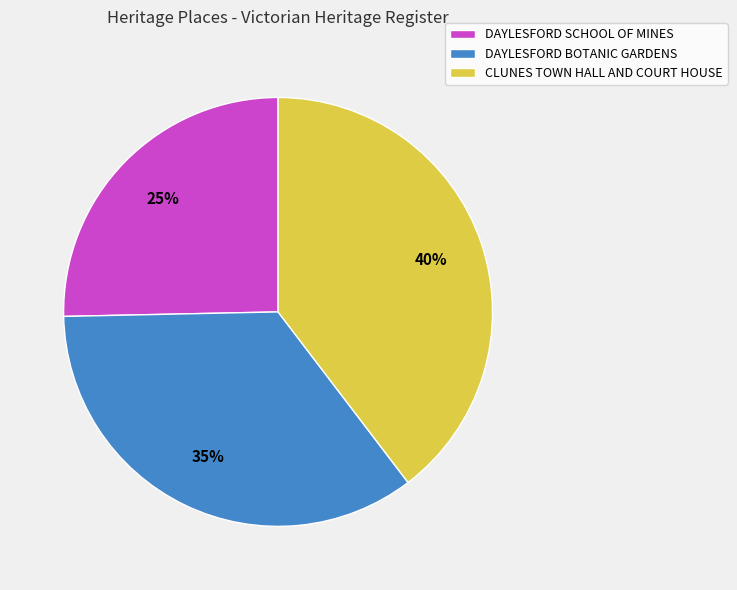

To the nearest percent, what percentage of the pie is DAYLESFORD BOTANIC GARDENS?

35%